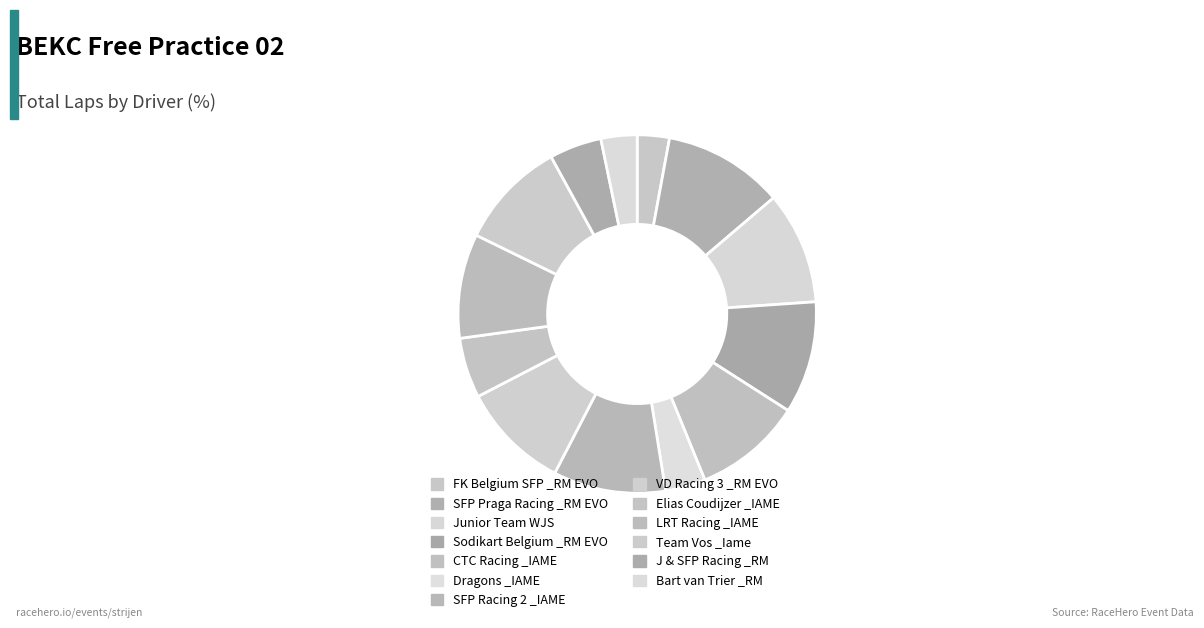

How many segments does this pie chart have?

13